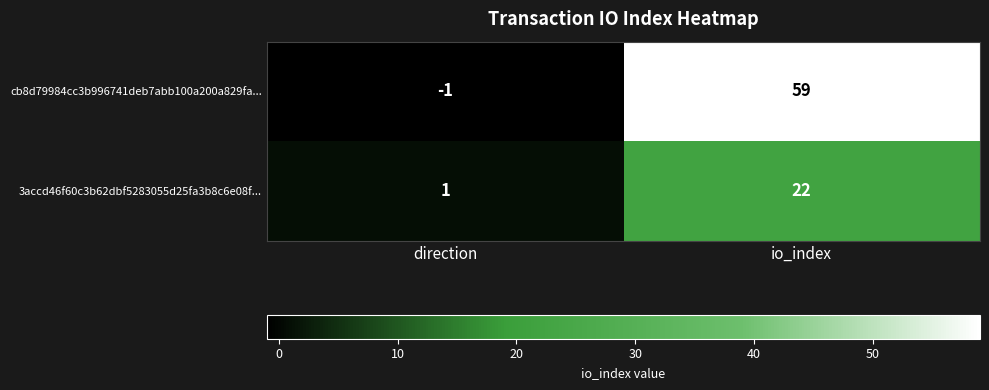

How many data points in cb8d79984cc3b996741deb7abb100a200a829fa... are less than 59?

1